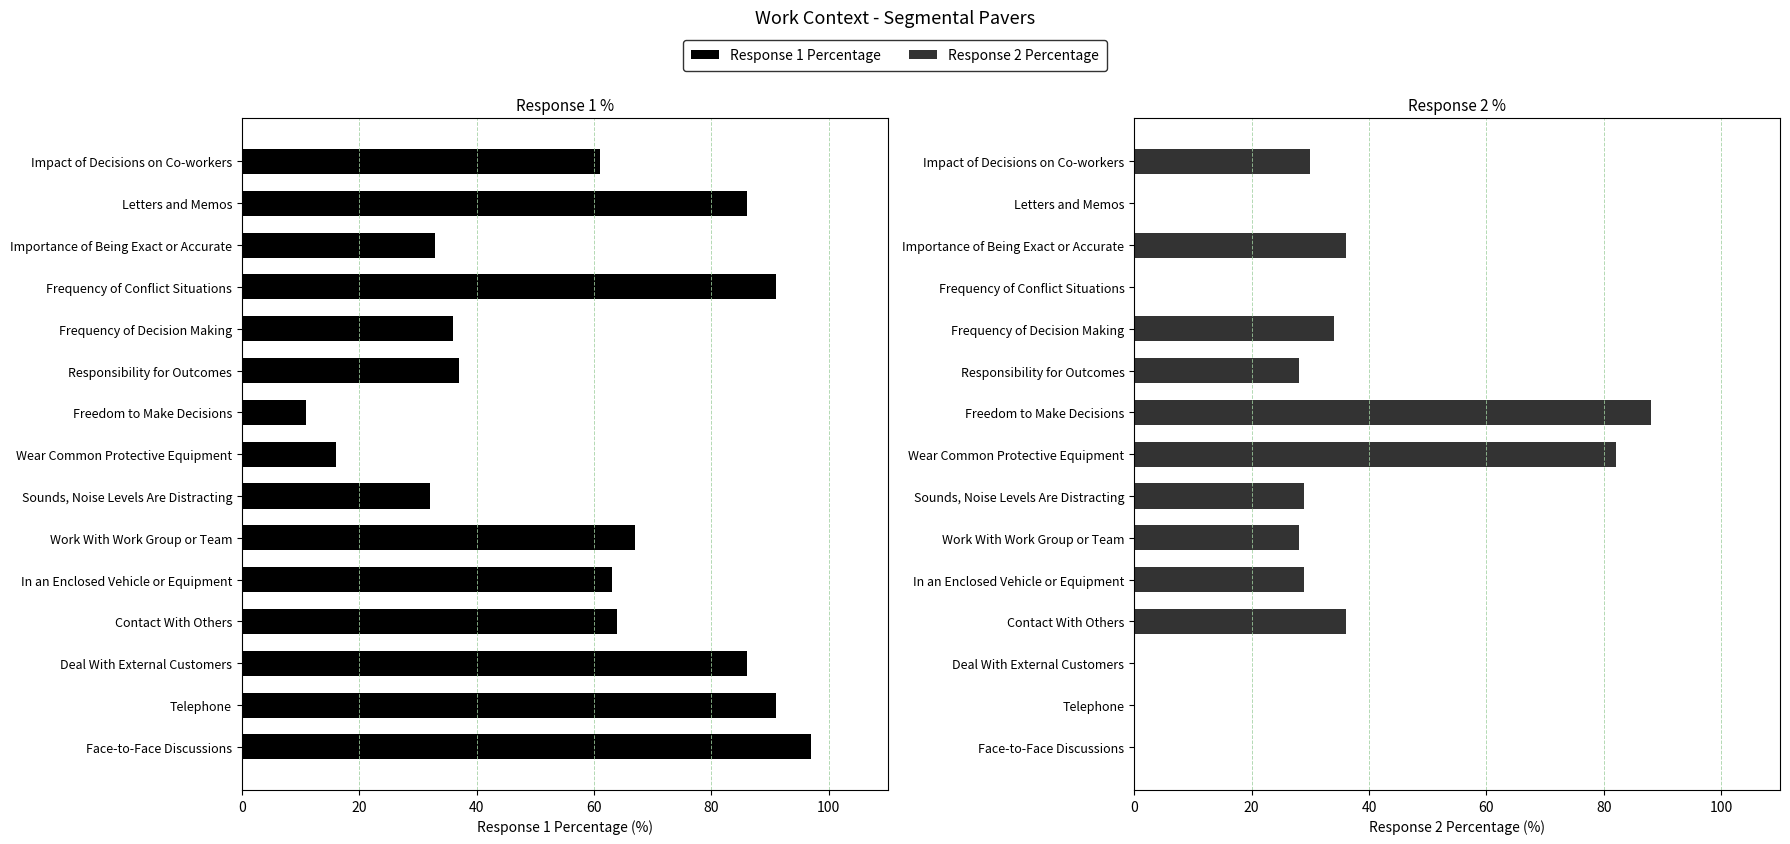

How many groups of bars are there?

15